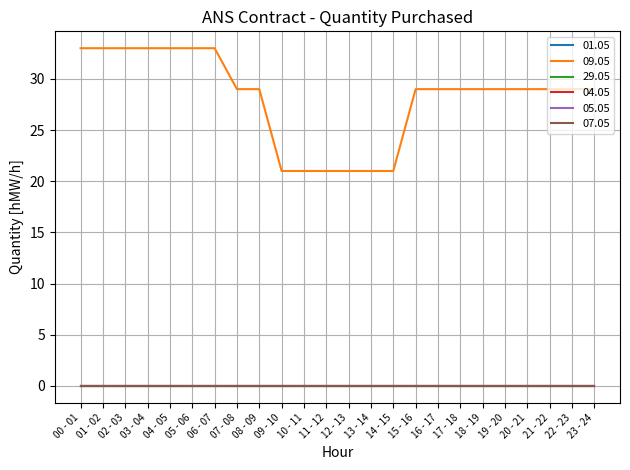

Does the chart display data point markers on the line(s)?

No